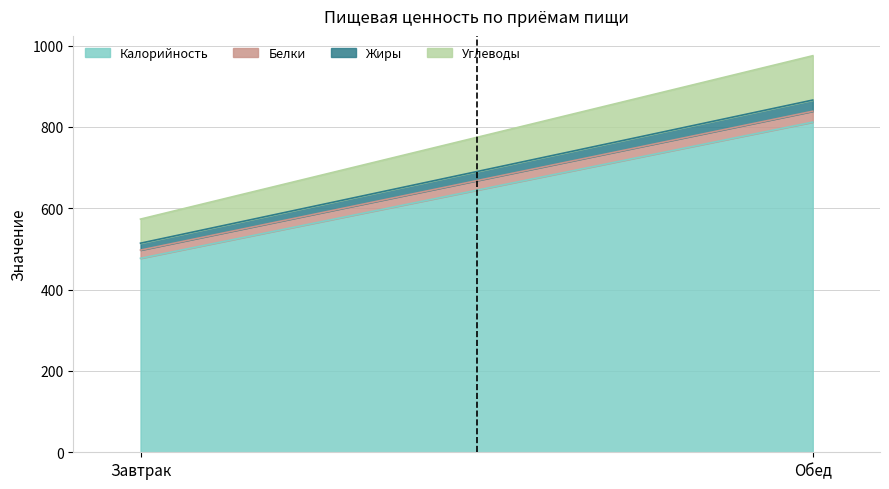

Reading left to right, transcribe all the data shown in this chart.

Калорийность: 477.0	812.0
Белки: 20.2	26.7
Жиры: 17.0	27.5
Углеводы: 59.2	109.0